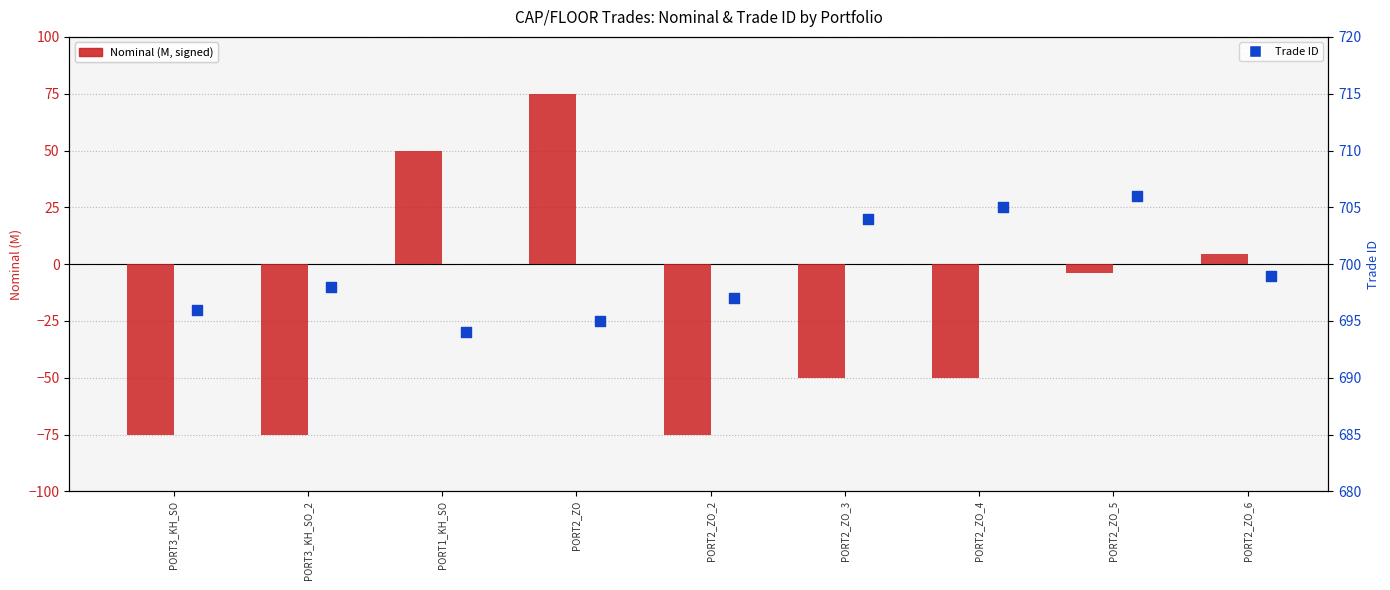

At how many categories does at least one series exceed 262?

9